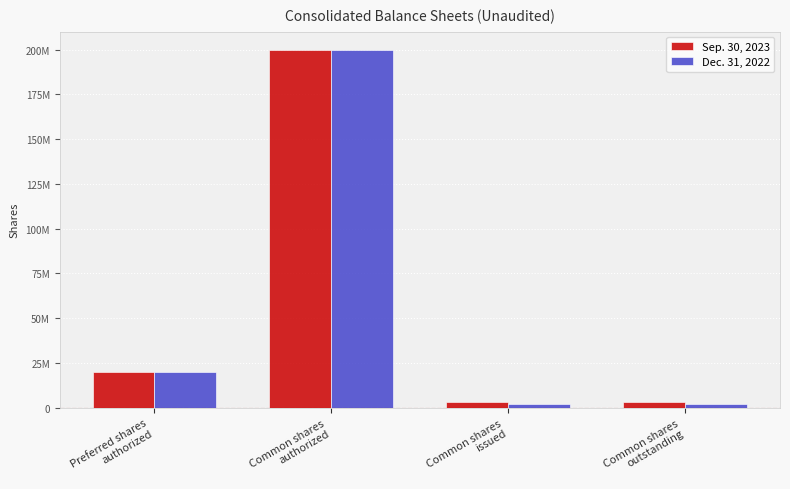

What is the minimum value shown in the chart?

1844877